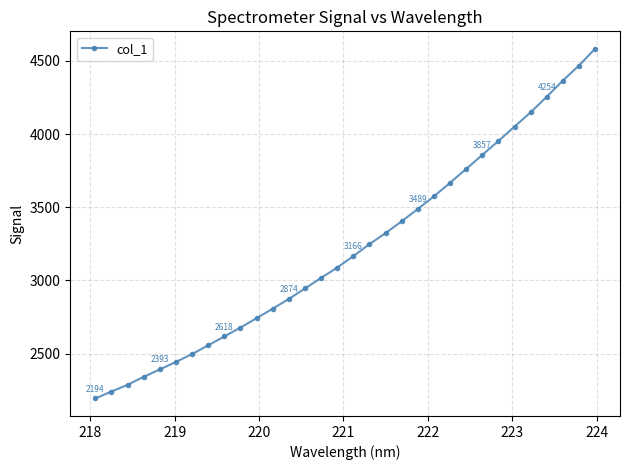

What is the average value?

3219.9